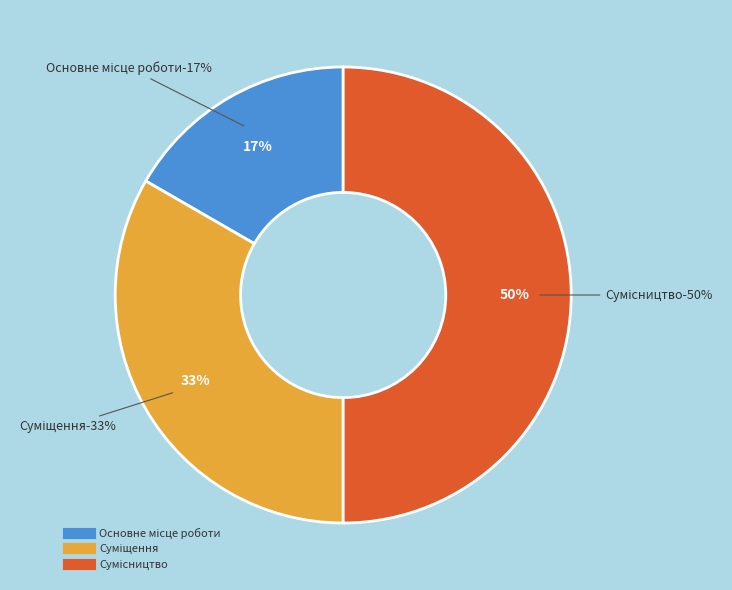

To the nearest percent, what percentage of the pie is Суміщення?

33%